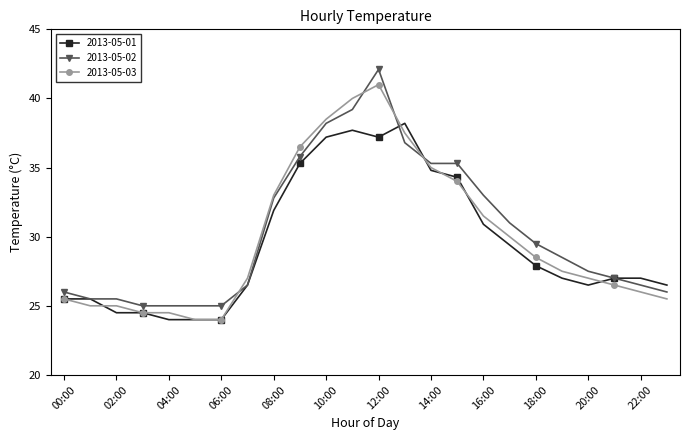

List the series in order of their peak value, lowest first.

2013-05-01, 2013-05-03, 2013-05-02